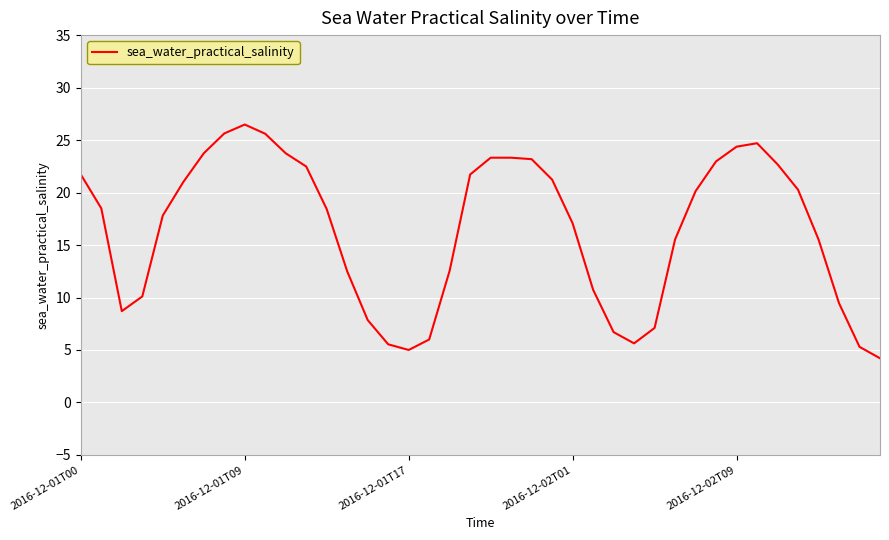

What is the difference between the maximum and minimum values?

22.3